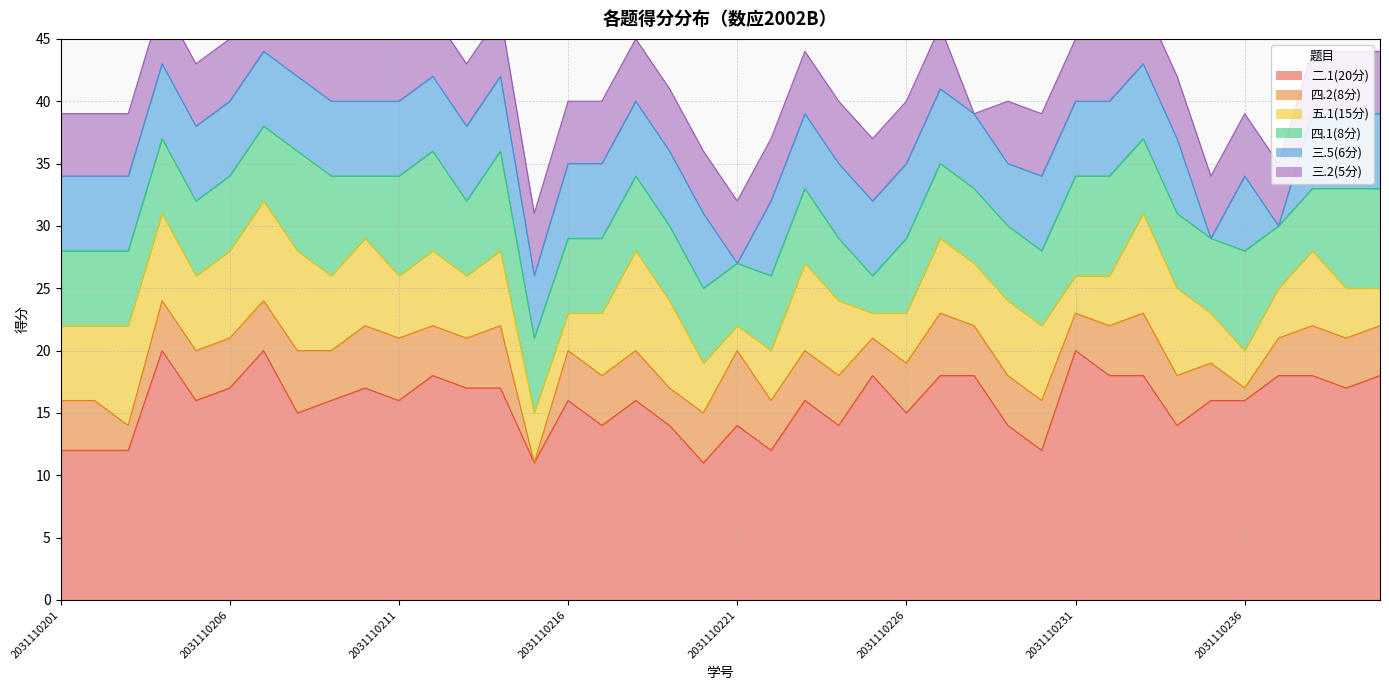

At which category does 四.2(8分) reach its first local valley?

2031110203